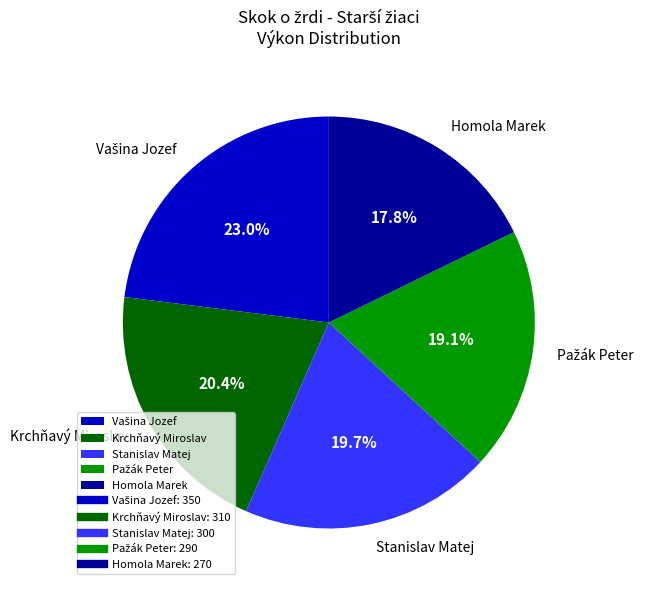

Approximately how many times larger is the value at Stanislav Matej compared to Krchňavý Miroslav?

1.0